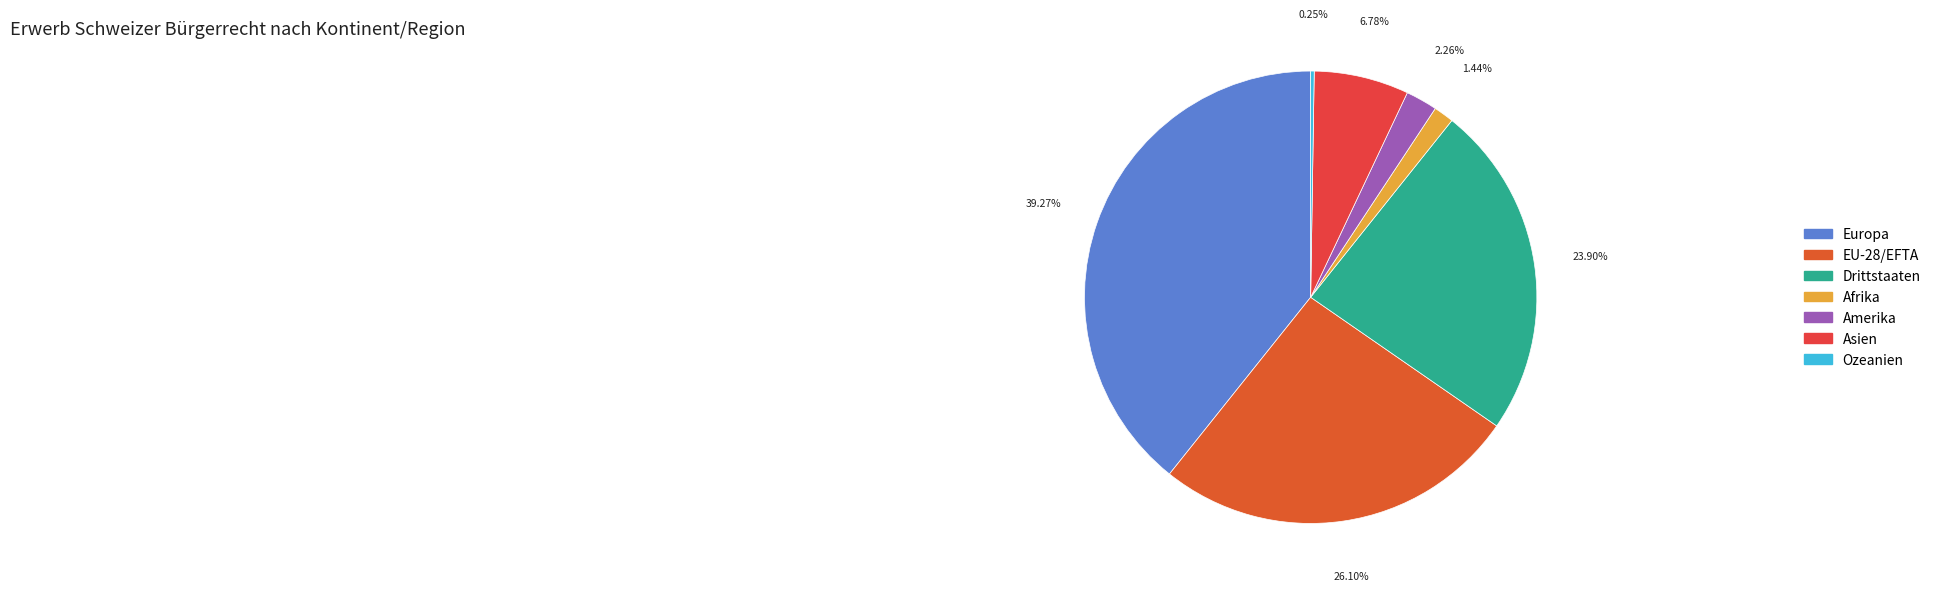

To the nearest percent, what portion does Drittstaaten represent?

24%